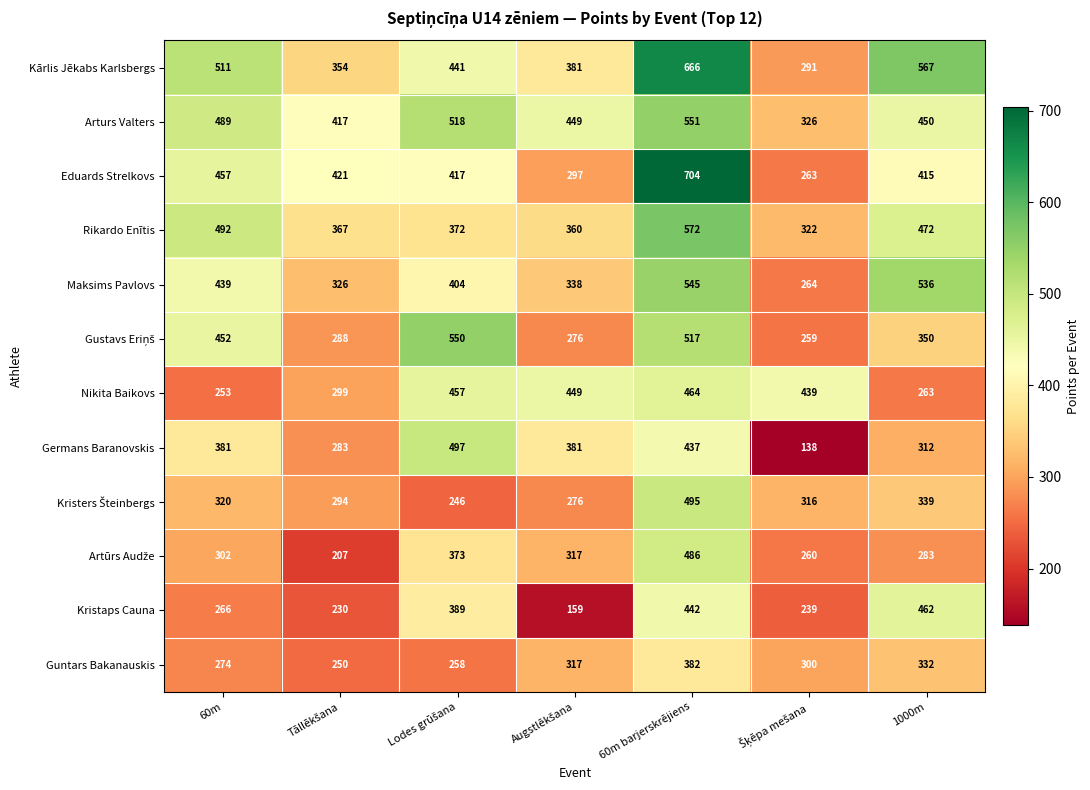

Which series has the largest range (max minus min)?

Eduards Strelkovs